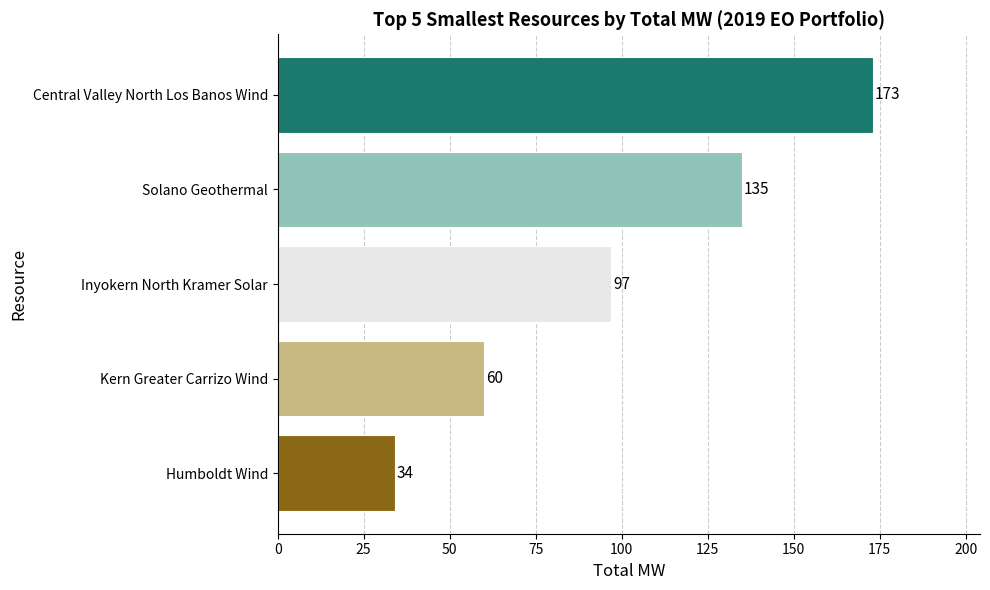

Which has a higher value, Inyokern North Kramer Solar or Solano Geothermal?

Solano Geothermal